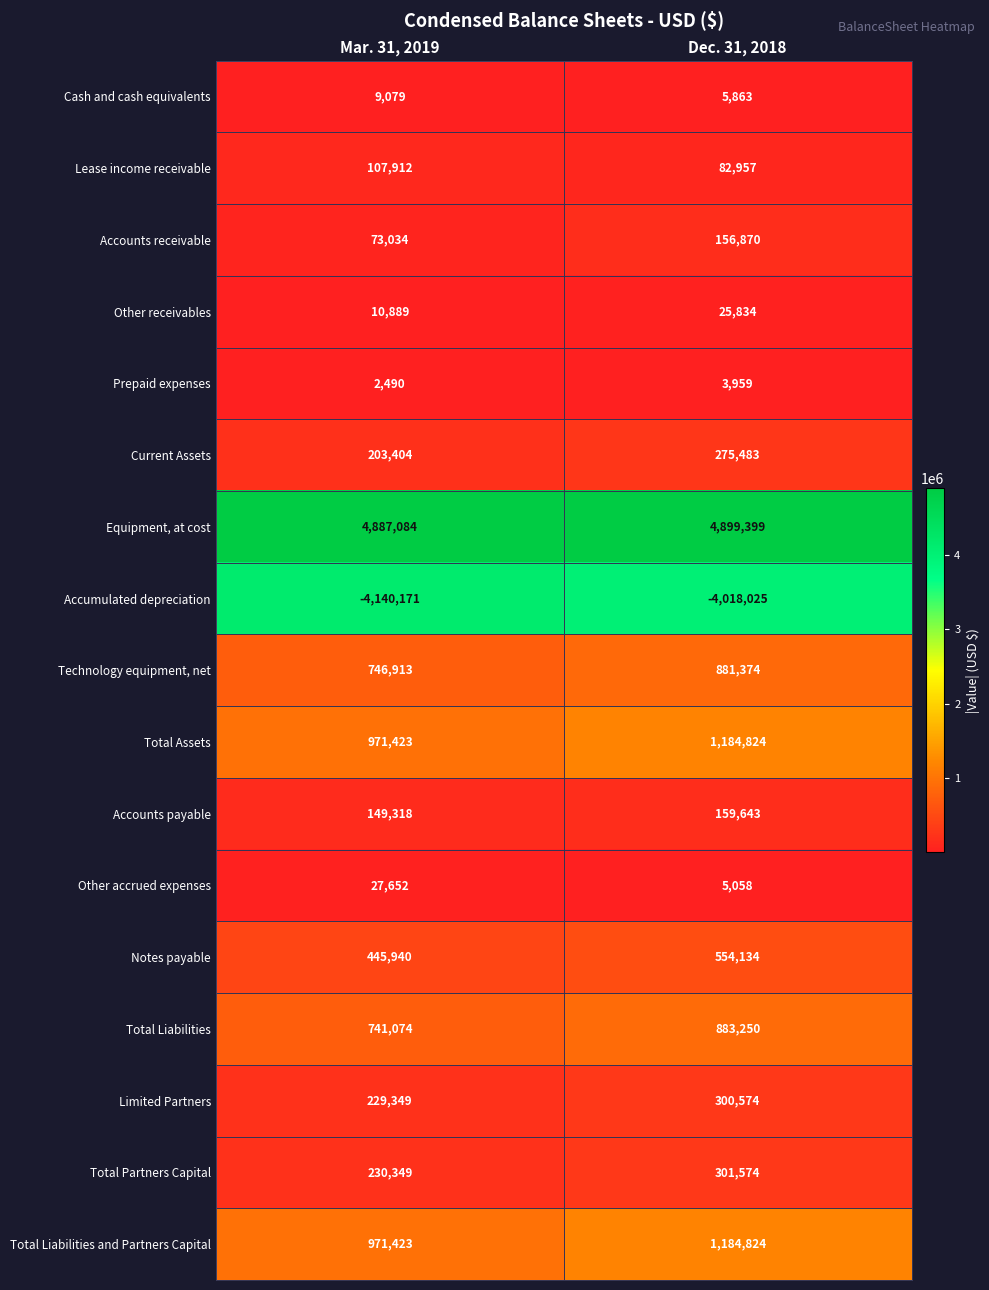

The value of Other accrued expenses at Dec. 31, 2018 is 5058. True or false?

True